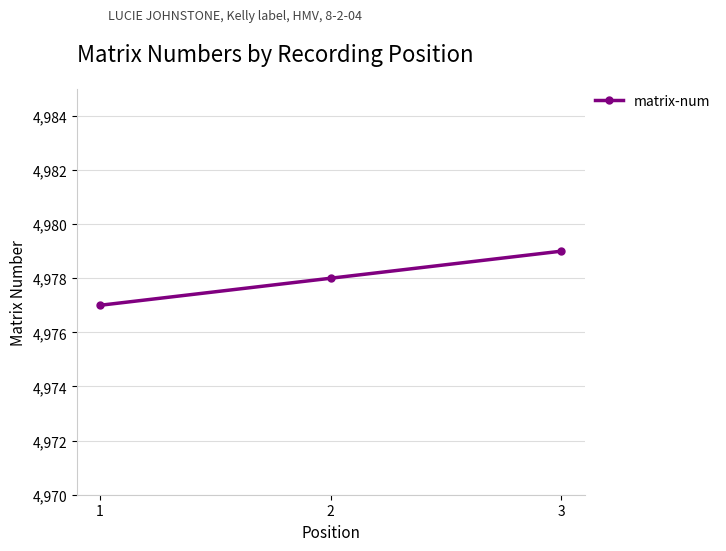

Is this an area chart (filled region under the line)?

No